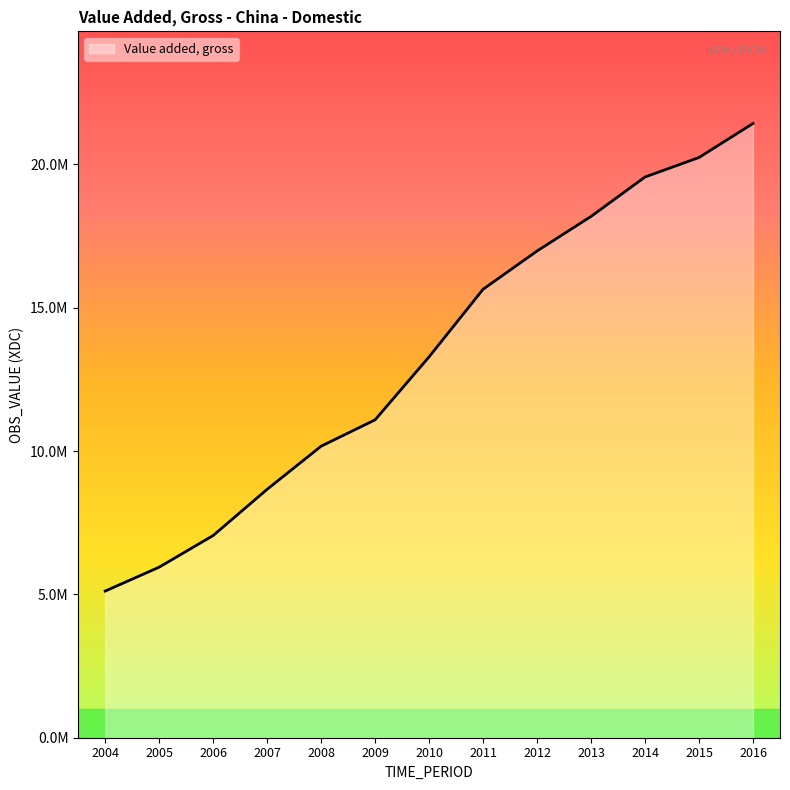

Does the chart display data point markers on the line(s)?

No